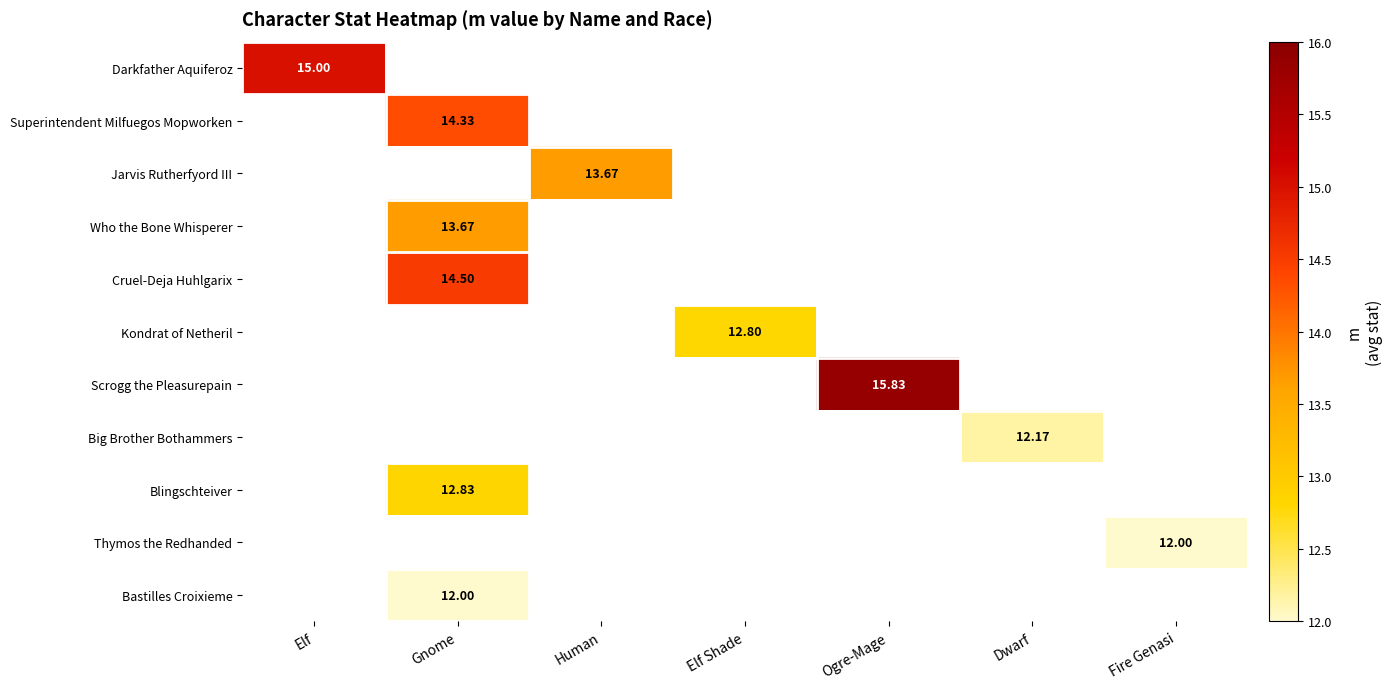

What is the minimum value shown in the chart?

12.0